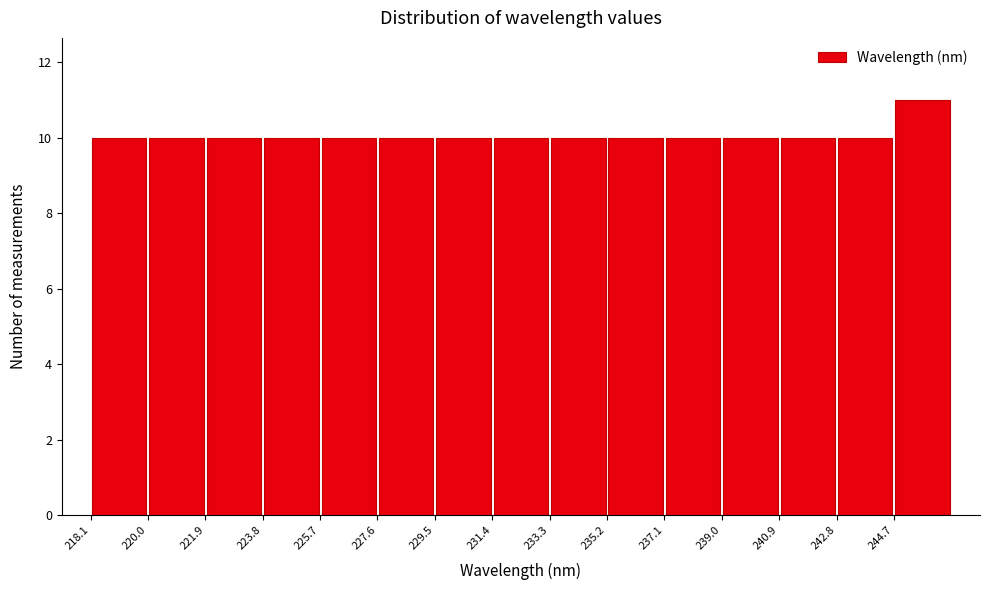

How tall is the bar that spans 223.8 to 225.6 on the x-axis? Neither the bar edges nor the heights are printed on the chart, so give them approximately, as read against the axes.

10